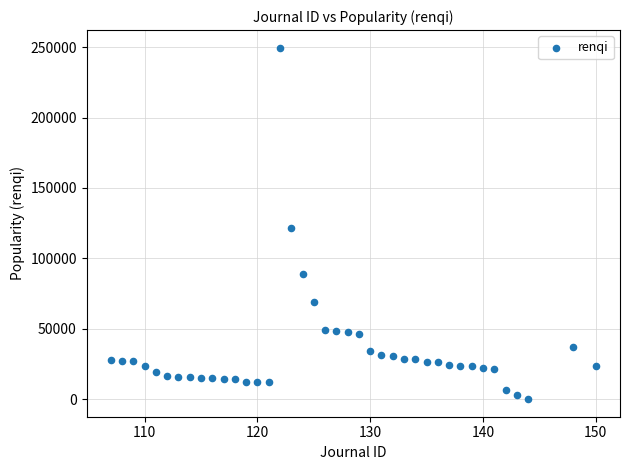

What is the range of X values (max minus min)?

43